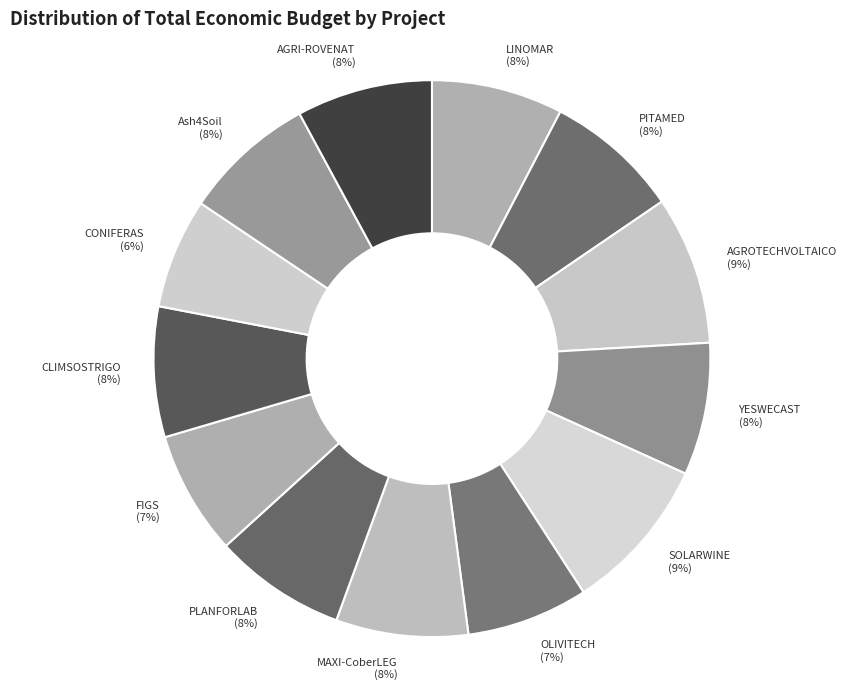

Which category has the smallest portion of the pie?

CONIFERAS